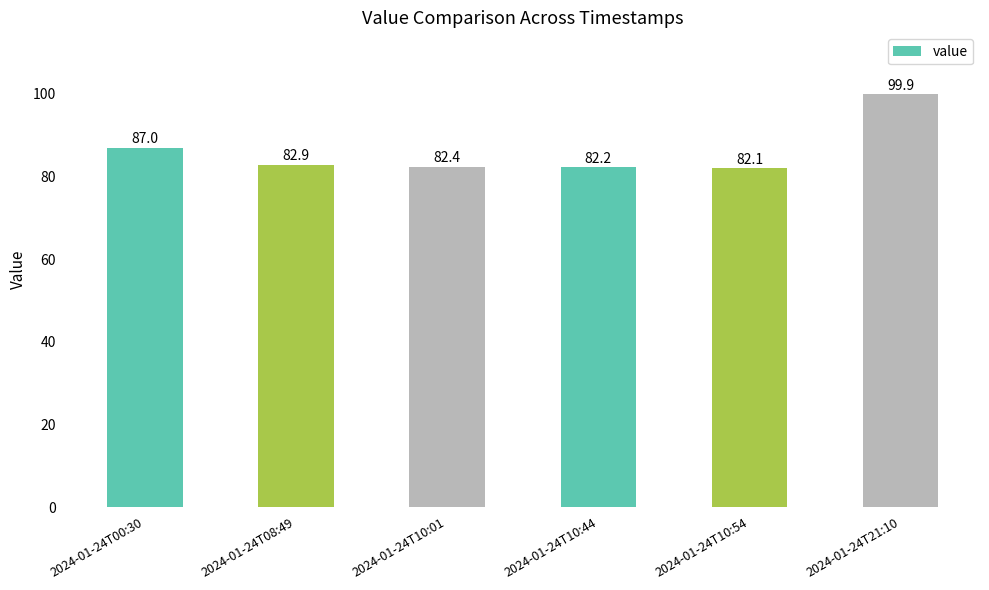

What is the approximate value at 2024-01-24T00:30?

87.0